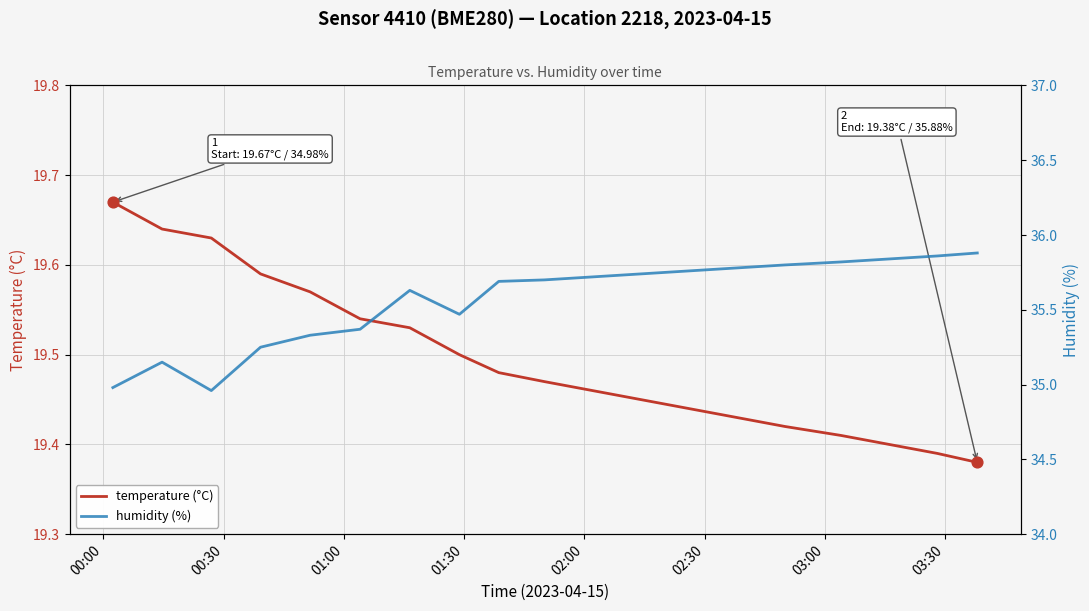

What are all the series names shown in the legend?

temperature (°C), humidity (%)